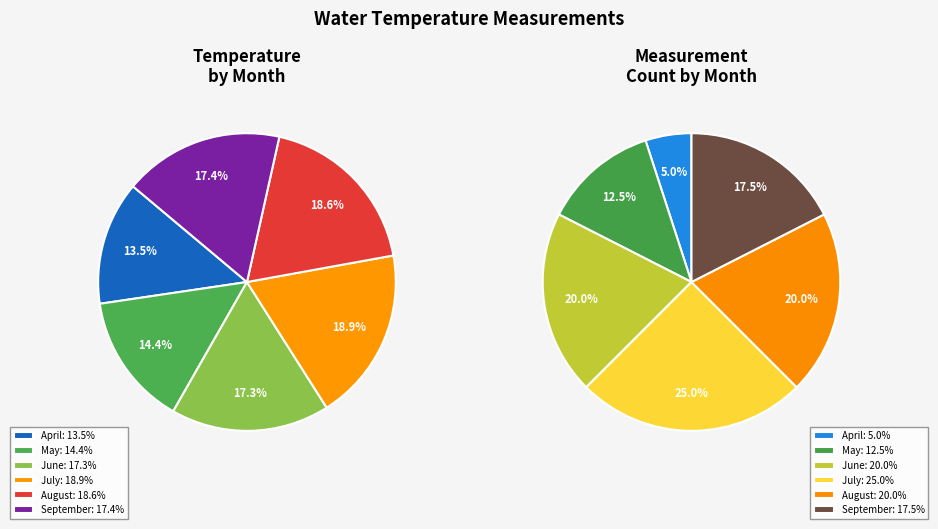

Does 06 represent more than half of the total?

No